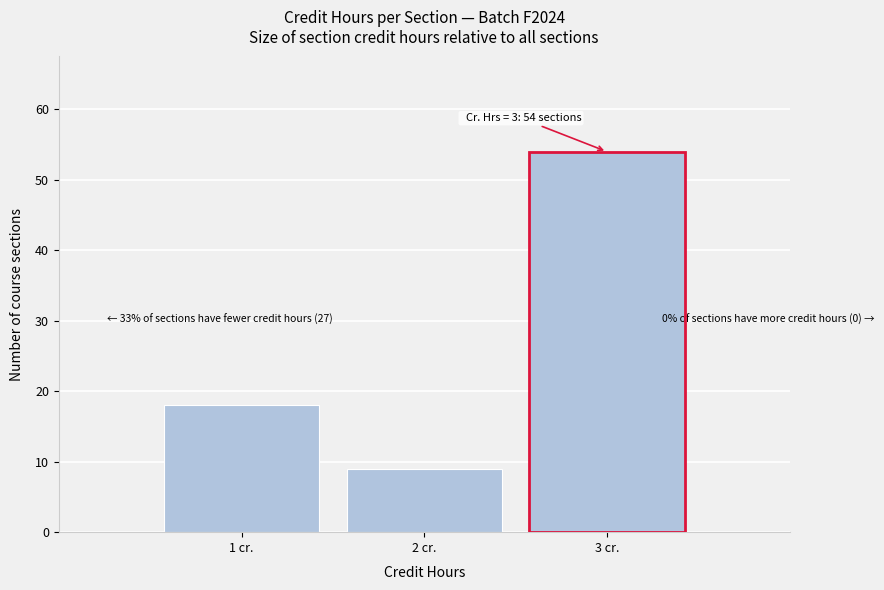

Reading left to right, transcribe all the data shown in this chart.

1 cr.=18	2 cr.=9	3 cr.=54